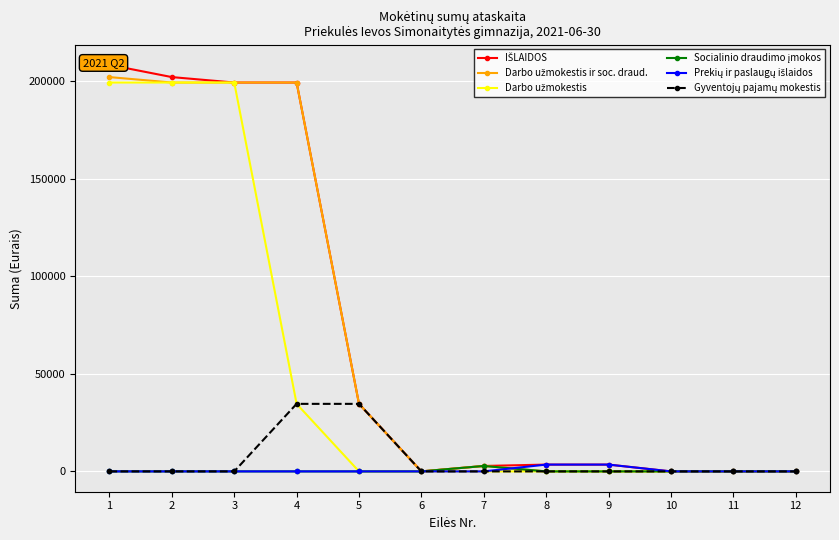

Rank the series by their maximum value, from highest to lowest.

IŠLAIDOS, Darbo užmokestis ir soc. draud., Darbo užmokestis, Gyventojų pajamų mokestis, Prekių ir paslaugų išlaidos, Socialinio draudimo įmokos